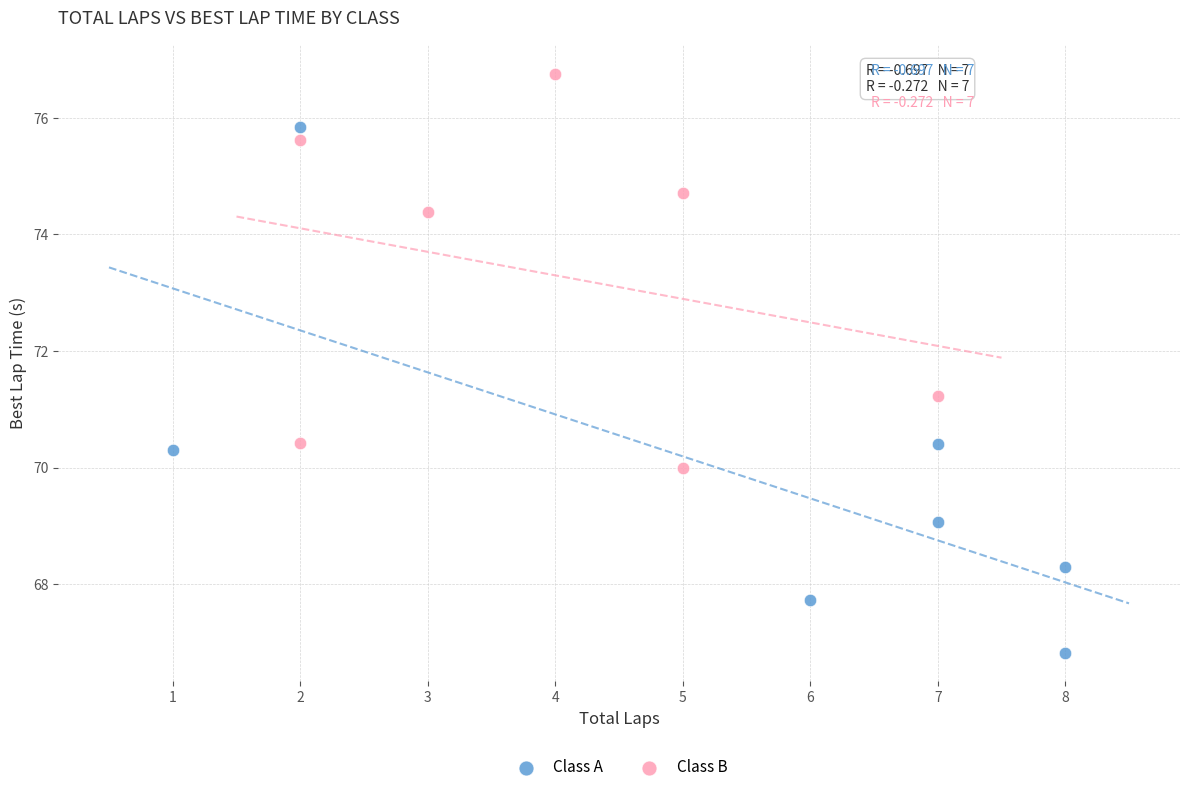

Which series contains the lowest Y value?

Class A